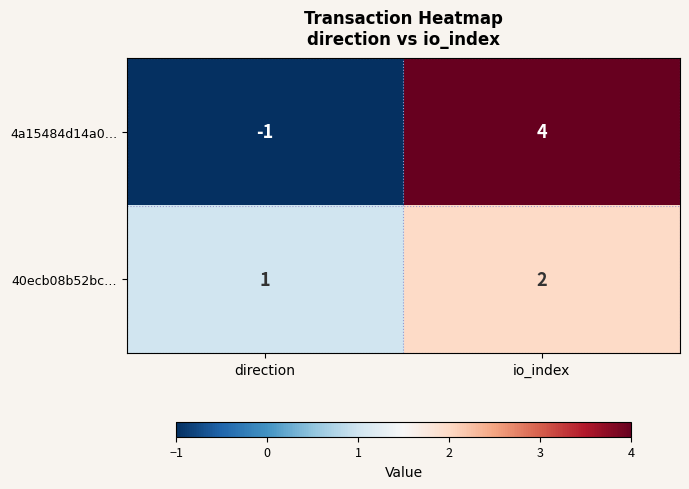

What is the smallest value displayed?

-1